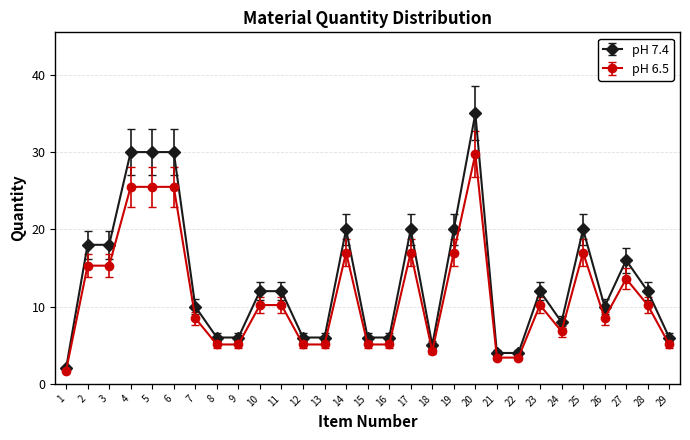

True or false: pH 6.5 has more than 1 interior local peaks.

True